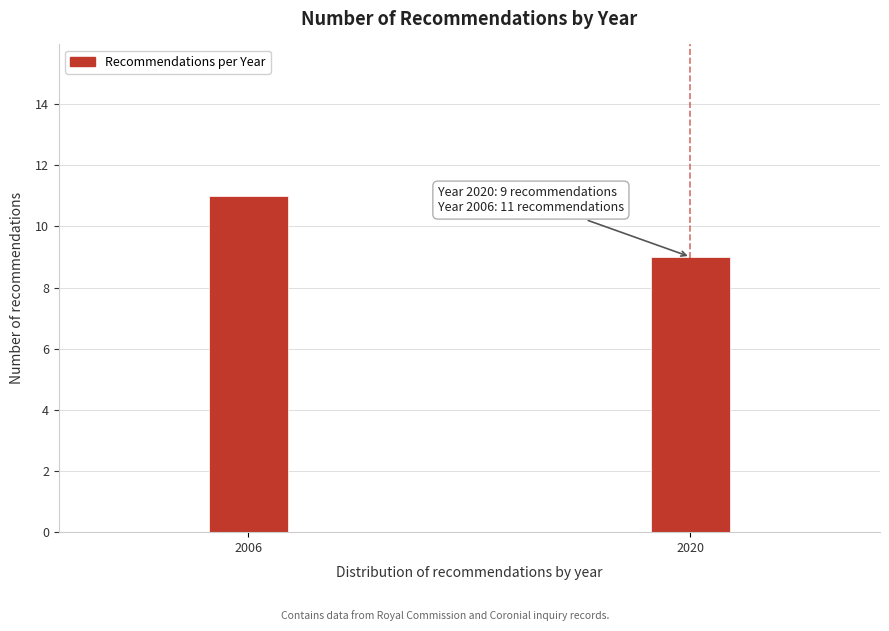

Reading right to left, list all the values displayed in this chart.

9	11